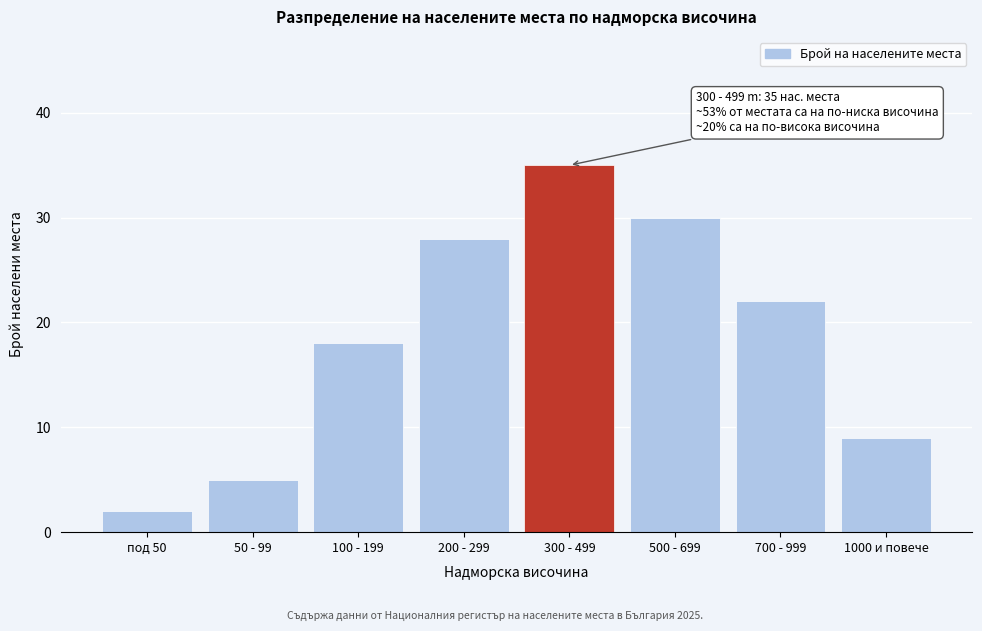

Reading left to right, what are all the values shown in this chart?

2	5	18	28	35	30	22	9